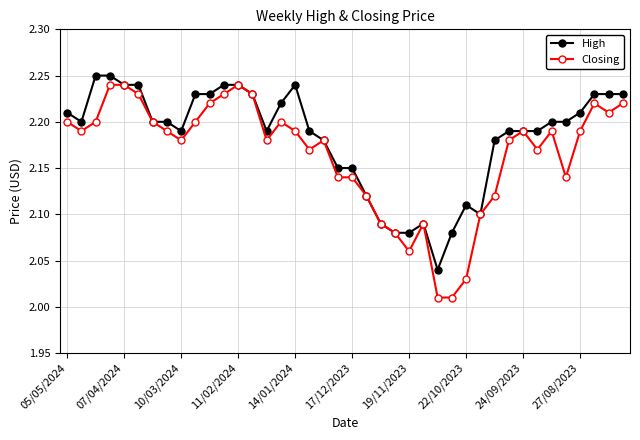

True or false: High has more than 2 interior local peaks.

True